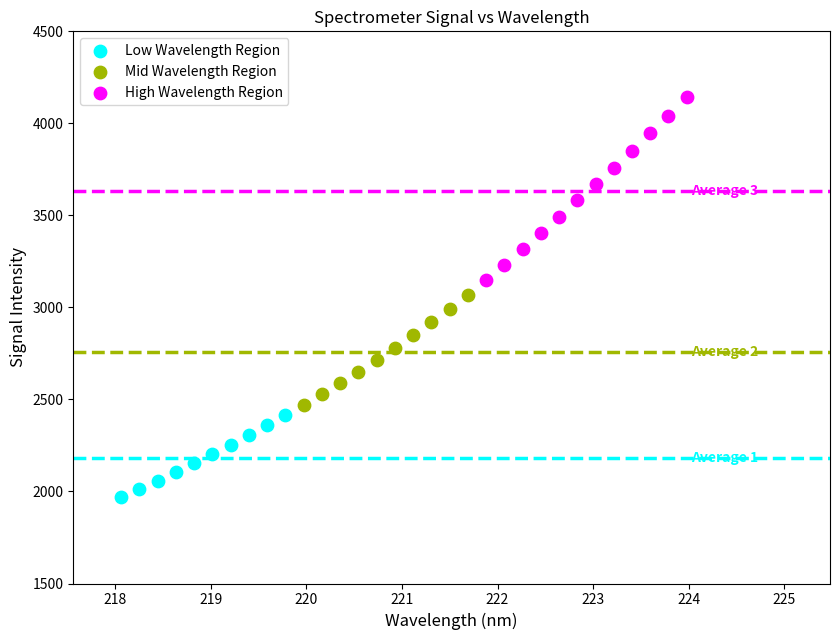

Which series reaches the minimum Y coordinate?

Low Wavelength Region